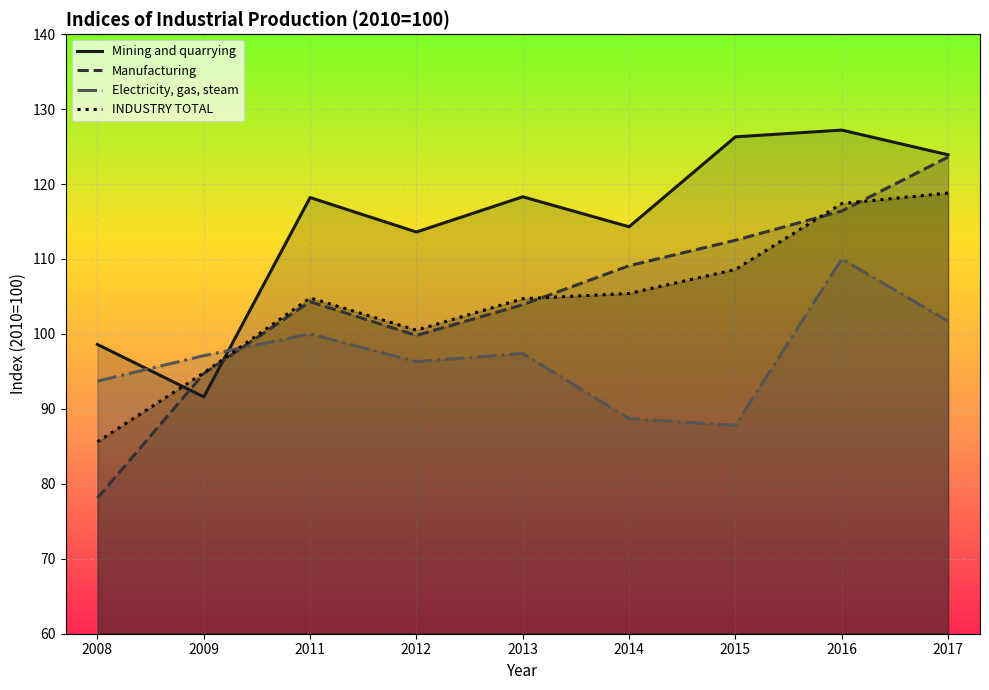

Reading right to left, extract all data points from this chart.

Mining and quarrying: 2017=123.9	2016=127.2	2015=126.3	2014=114.3	2013=118.3	2012=113.6	2011=118.2	2009=91.6	2008=98.6
Manufacturing: 2017=123.6	2016=116.4	2015=112.5	2014=109.1	2013=103.9	2012=99.8	2011=104.3	2009=94.7	2008=78.1
Electricity, gas, steam: 2017=101.7	2016=110.0	2015=87.8	2014=88.7	2013=97.4	2012=96.3	2011=100.0	2009=97.1	2008=93.7
INDUSTRY TOTAL: 2017=118.8	2016=117.4	2015=108.6	2014=105.4	2013=104.7	2012=100.5	2011=104.8	2009=94.8	2008=85.6